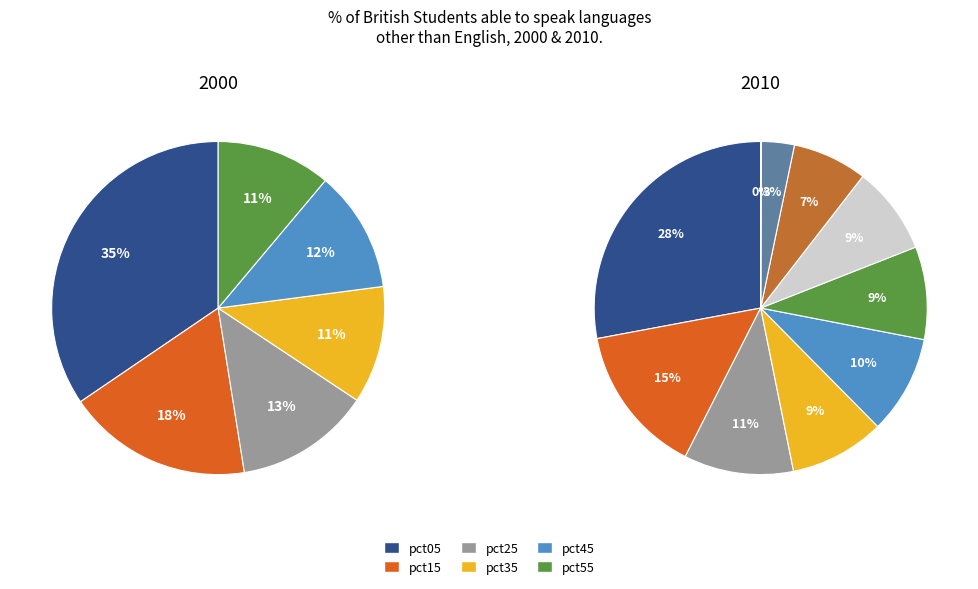

What is the change in value from pct15 to pct75?

-0.4